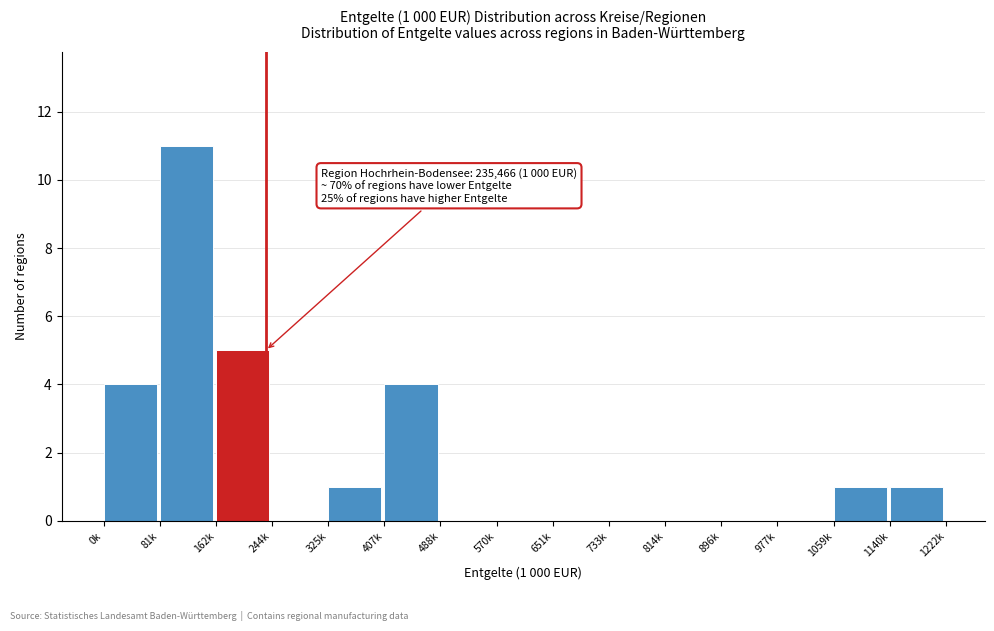

Reading right to left, list all the values displayed in this chart.

1140k=1	1059k=1	977k=0	896k=0	814k=0	733k=0	651k=0	570k=0	488k=0	407k=4	325k=1	244k=0	162k=5	81k=11	0k=4